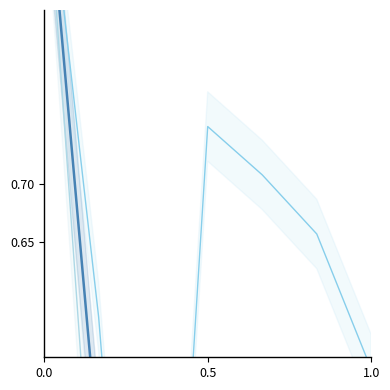

How many lines are shown in the chart?

3